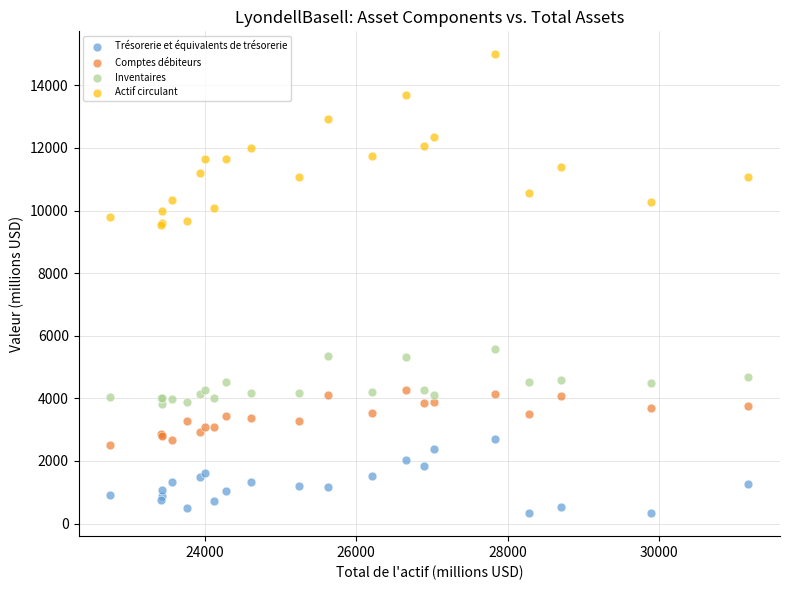

Which series contains the highest Y value?

Actif circulant